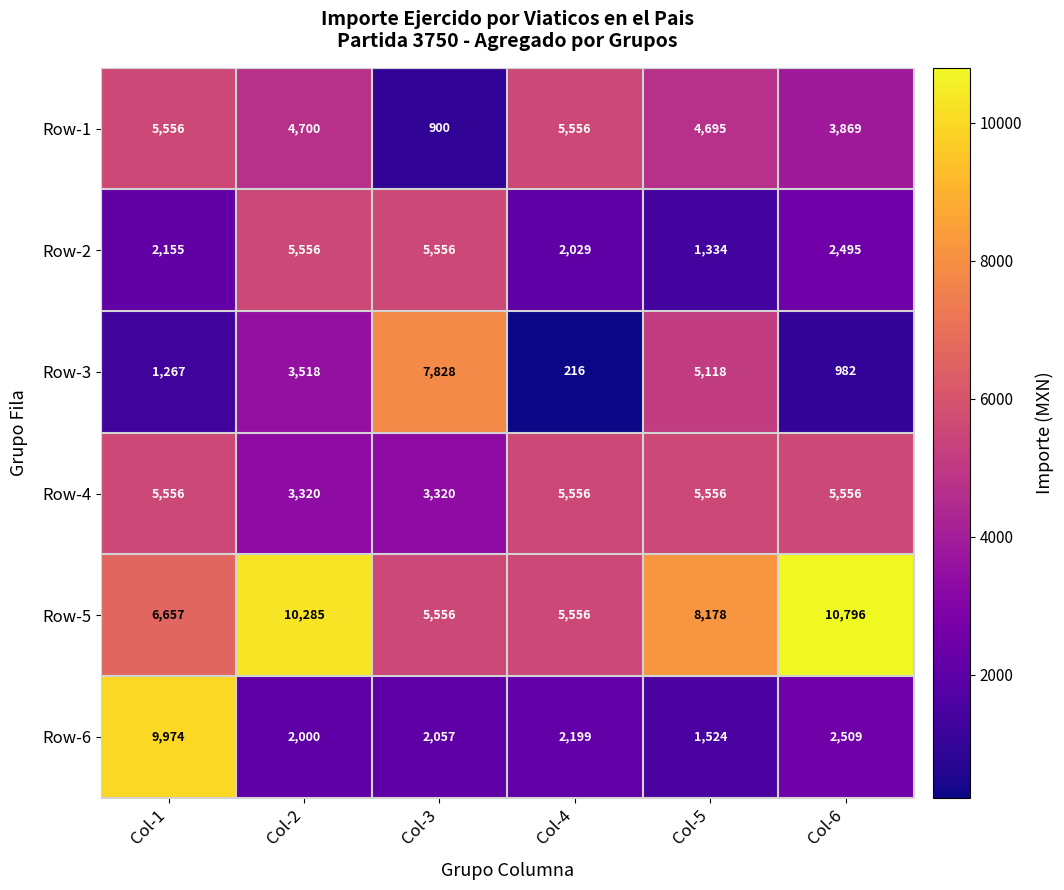

At which category does the chart reach its minimum across all series?

Col-4